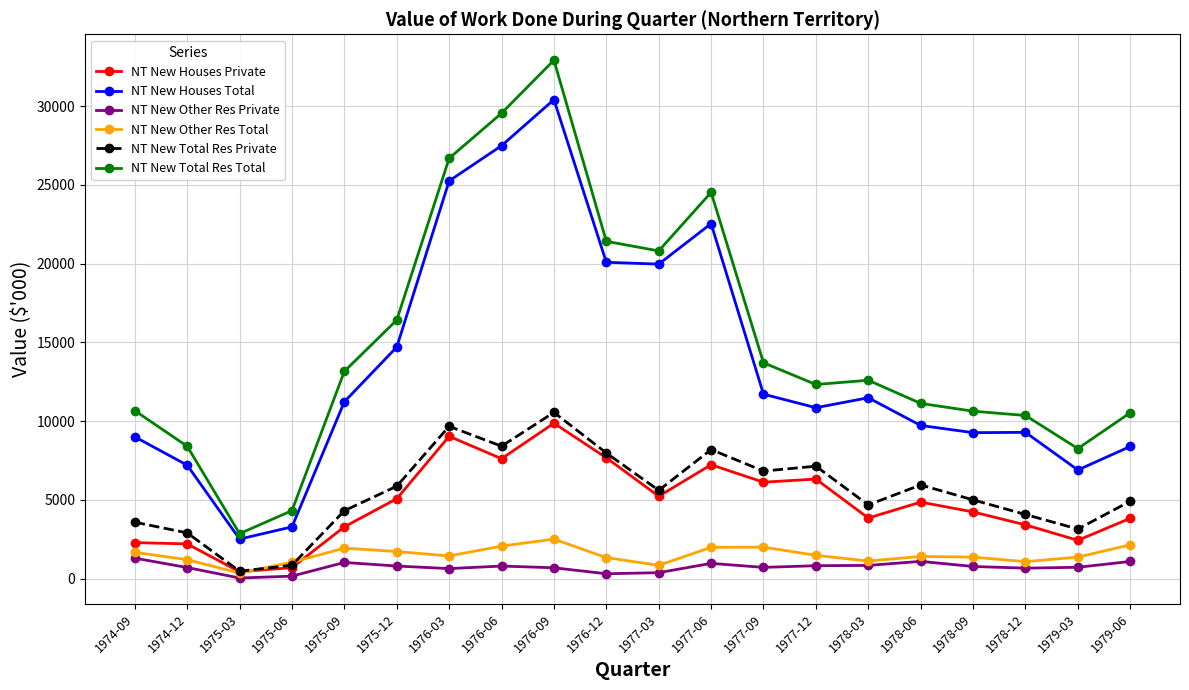

How many lines are shown in the chart?

6